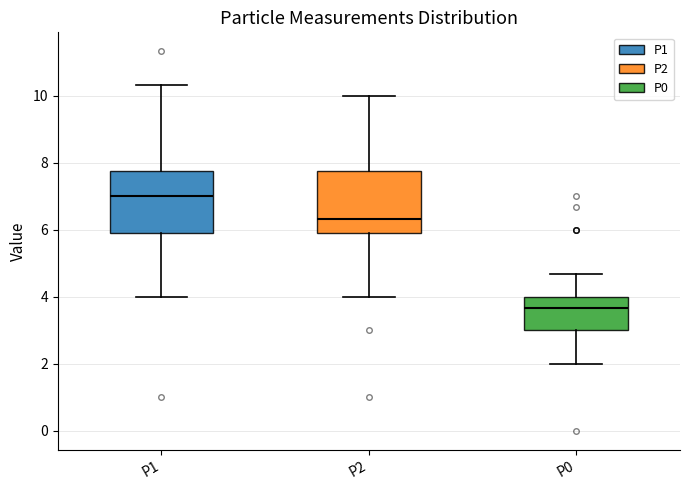

Where does the upper whisker of the box for P1 end on the y-axis? The values are not printed on the chart, so give them approximately, as read against the axis.

10.4